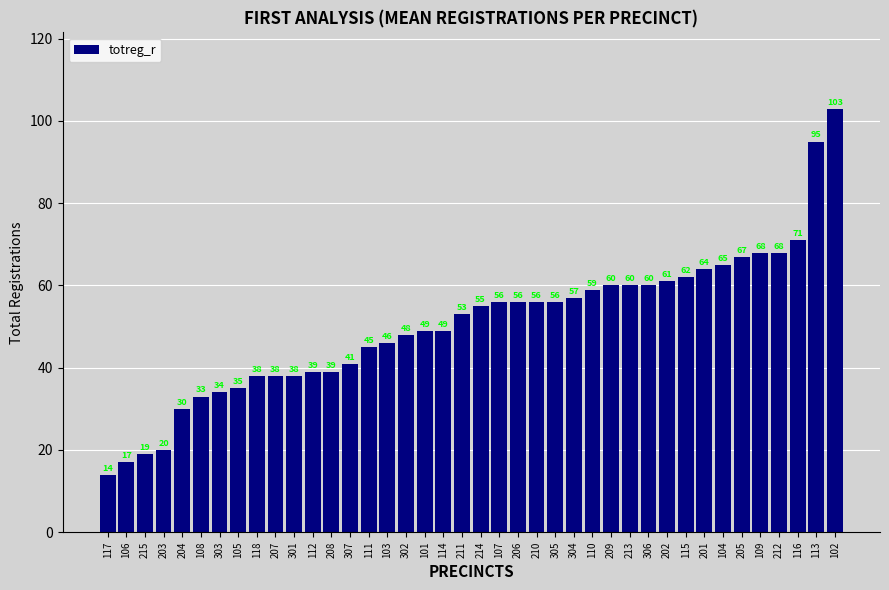

The chart shows a value of 14 at 210. True or false?

False